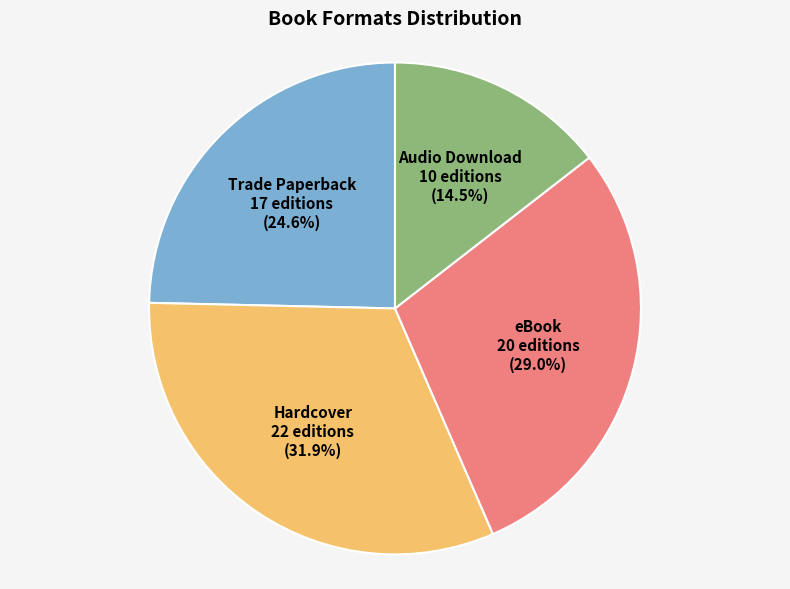

Does Audio Download represent more than half of the total?

No